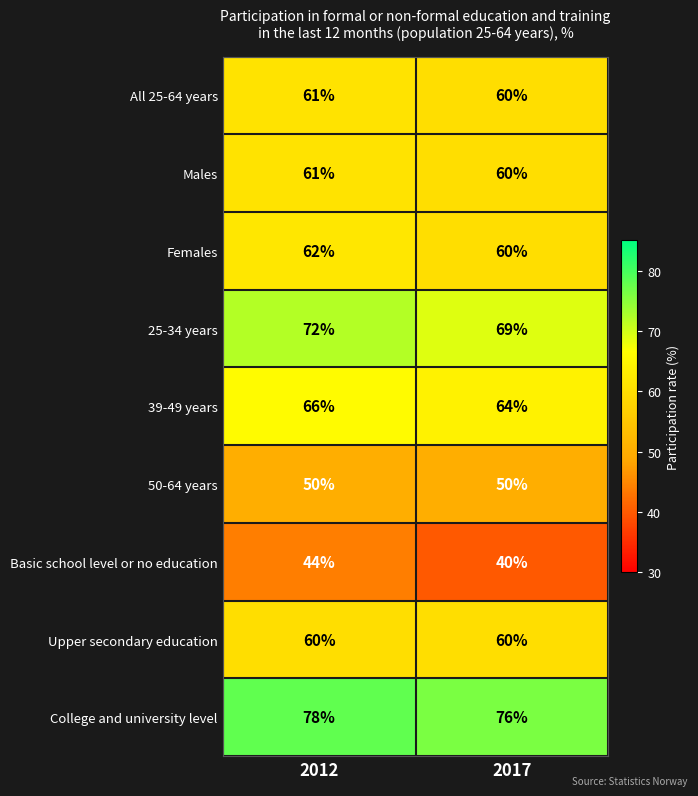

Reading left to right, extract all data points from this chart.

All 25-64 years: 2012=61	2017=60
Males: 2012=61	2017=60
Females: 2012=62	2017=60
25-34 years: 2012=72	2017=69
39-49 years: 2012=66	2017=64
50-64 years: 2012=50	2017=50
Basic school level or no education: 2012=44	2017=40
Upper secondary education: 2012=60	2017=60
College and university level: 2012=78	2017=76